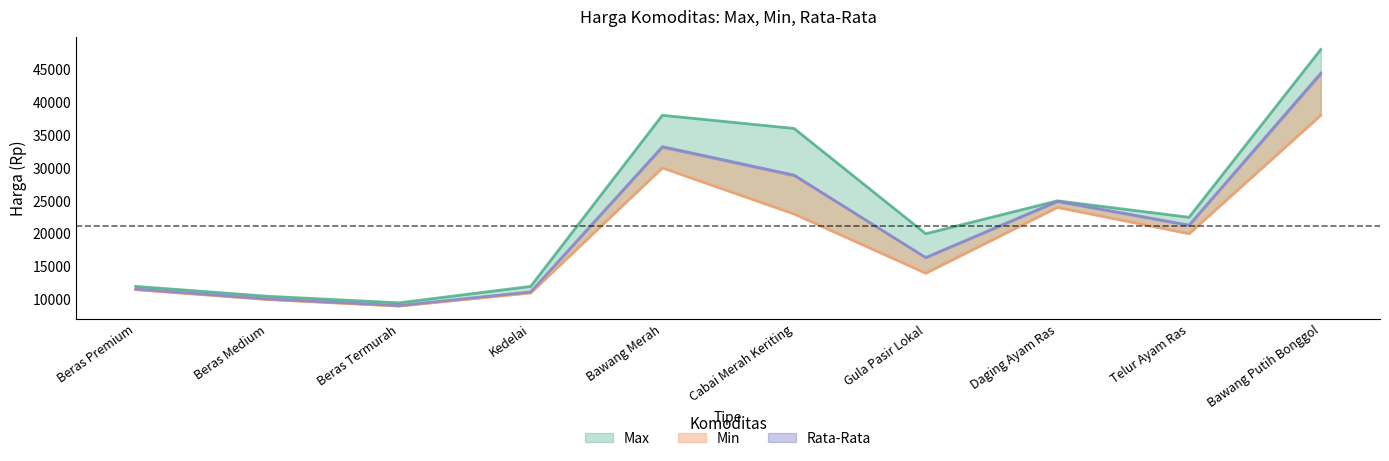

What is the sum of all Rata-Rata values?

211096